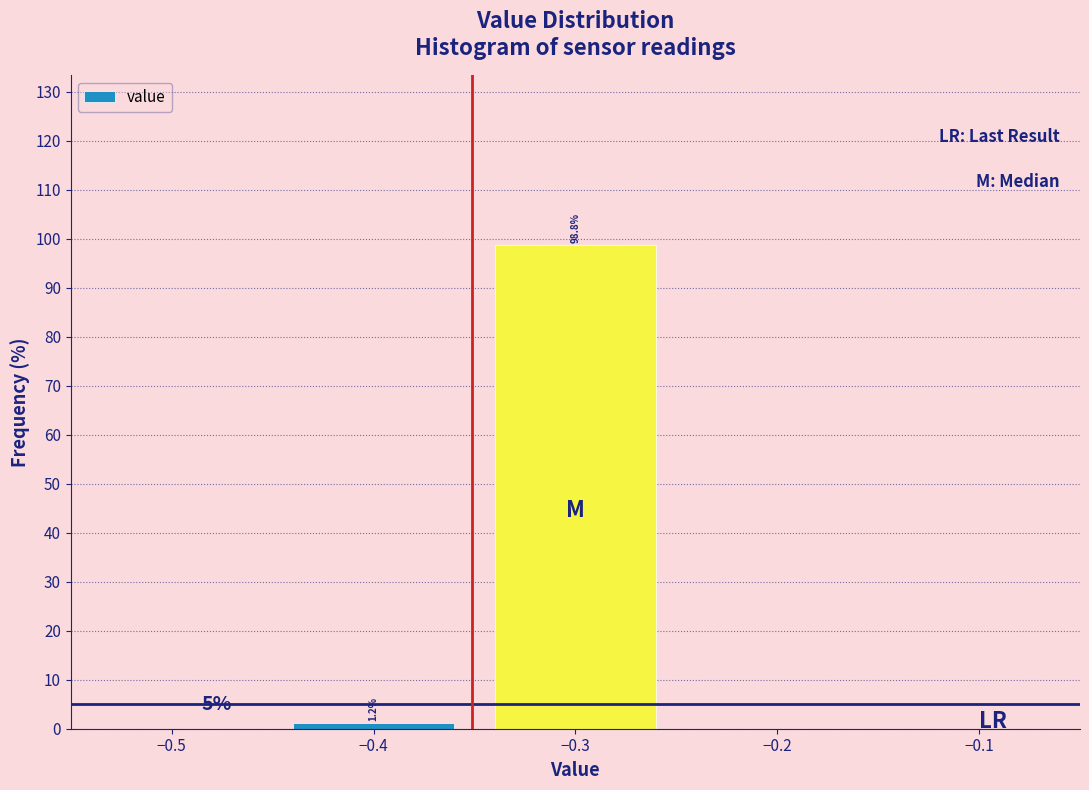

Over which range of the x-axis is the bar tallest?

-0.35 to -0.25